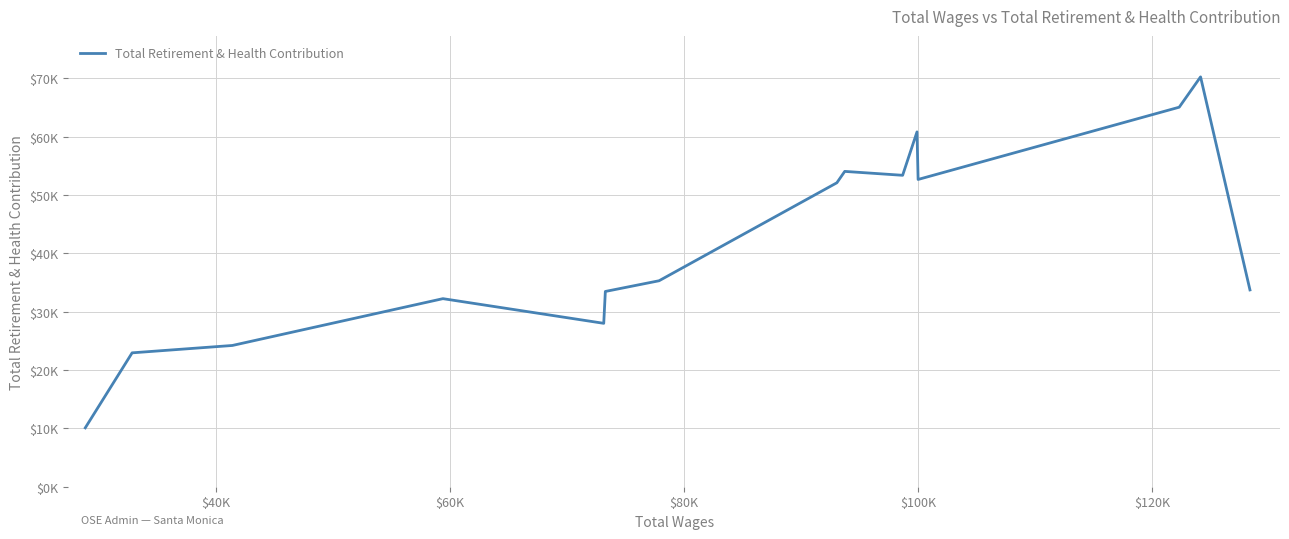

Does the chart have visible grid lines?

Yes